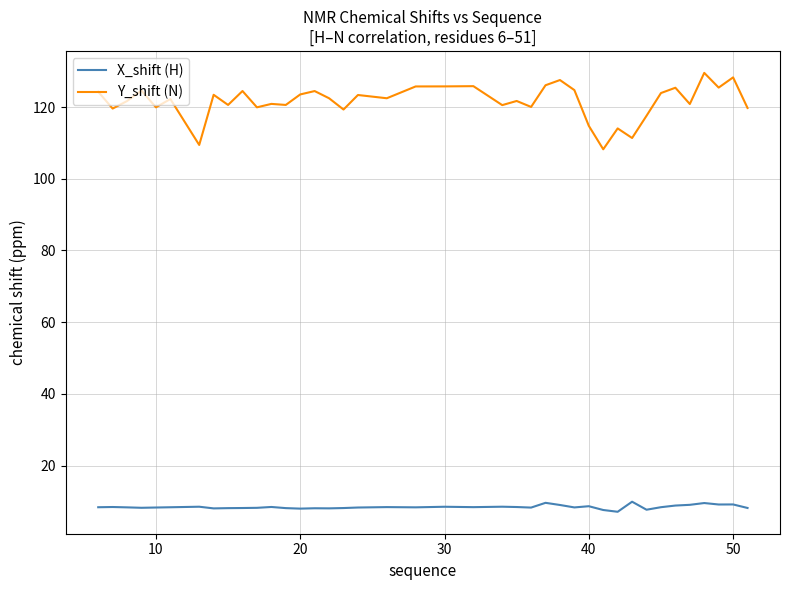

True or false: X_shift (H) and Y_shift (N) intersect in this chart.

False